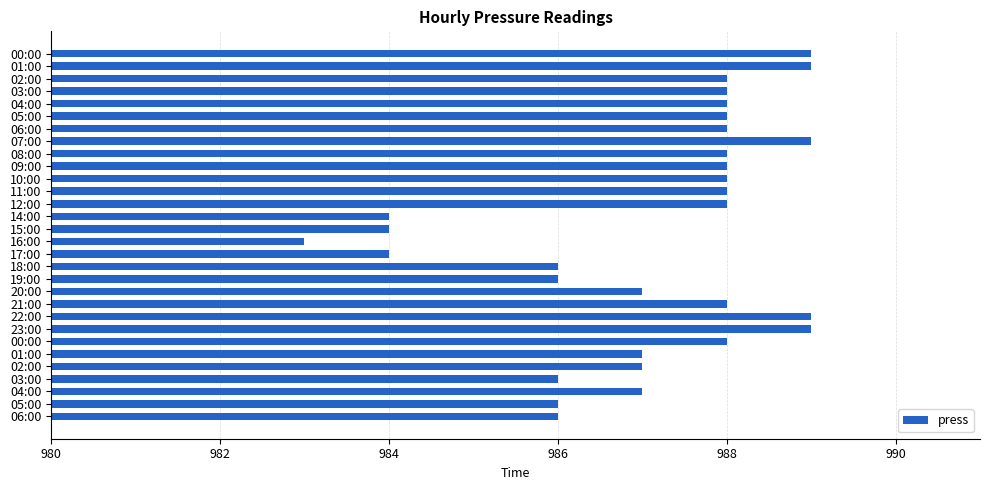

How many bars are there in total?

30